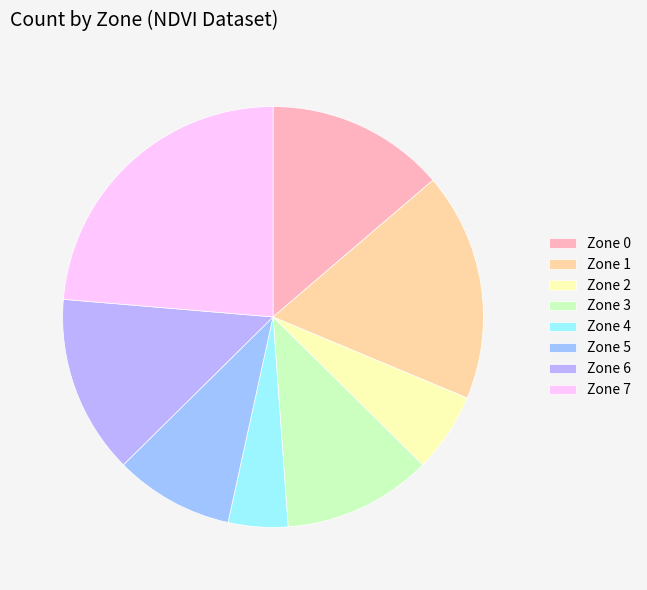

Does any single category account for the majority?

No